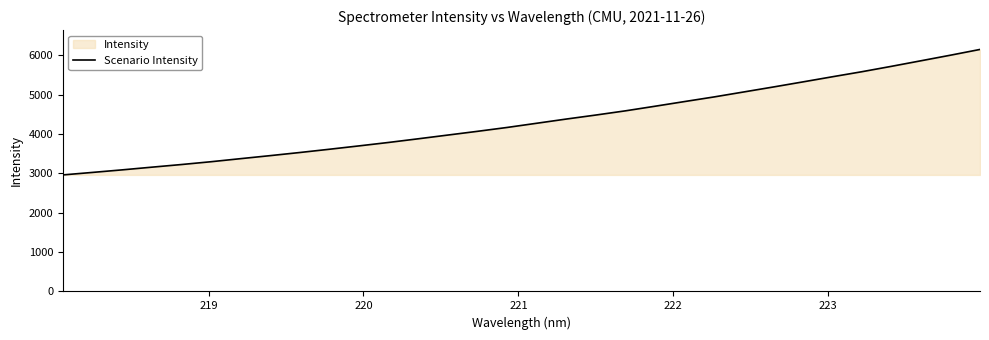

What is the minimum value shown in the chart?

2962.2